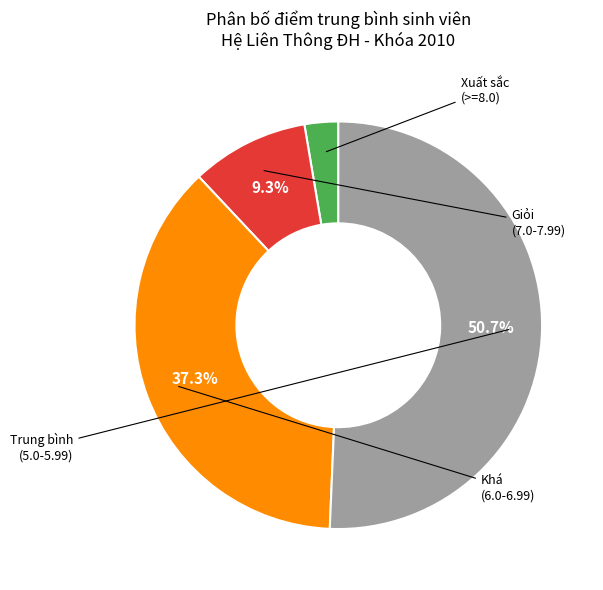

Does any single category account for the majority?

Yes